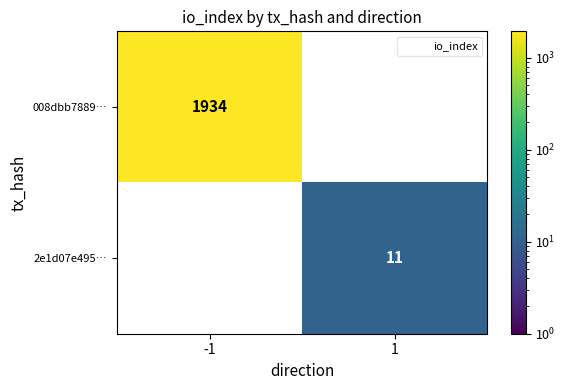

How many positive values does the 008dbb7889… series have?

1